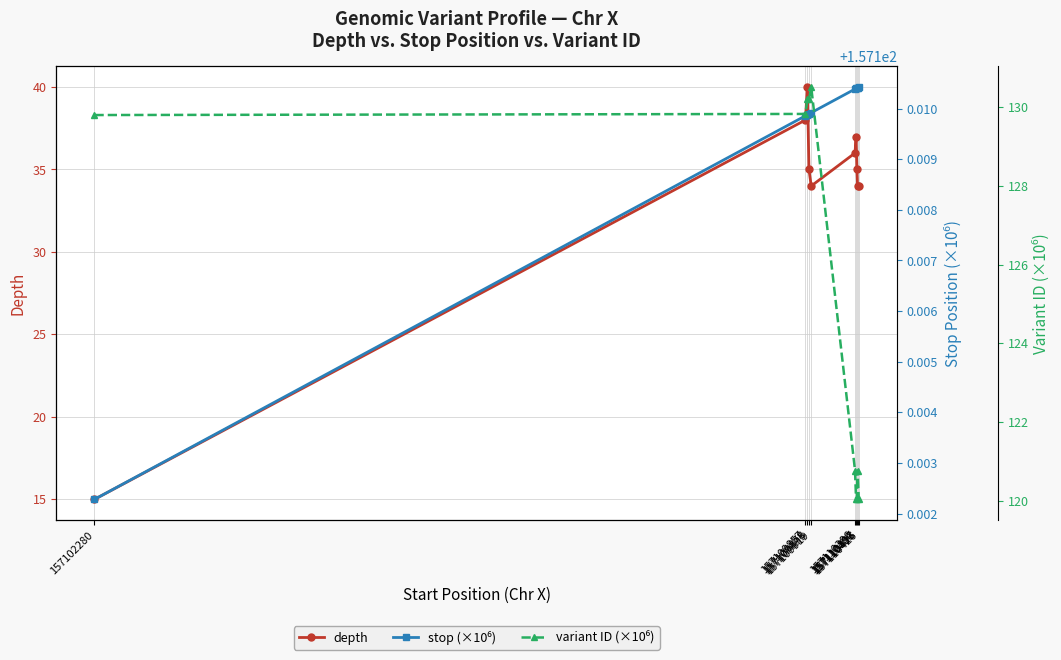

Does the chart have visible grid lines?

Yes